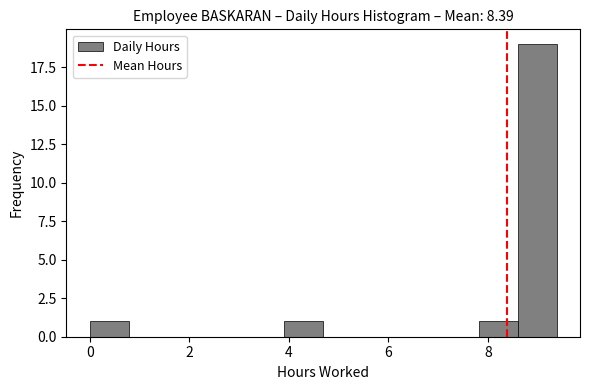

Read against the x-axis, roughly where is the centre of the tallest bar?

9.0